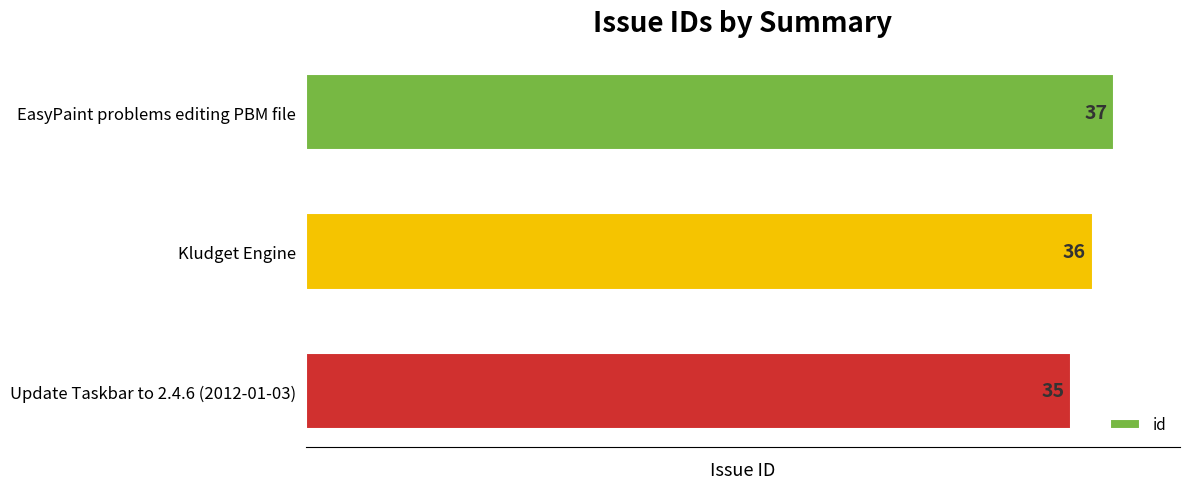

List the labels in order of value, smallest first.

Update Taskbar to 2.4.6 (2012-01-03), Kludget Engine, EasyPaint problems editing PBM file